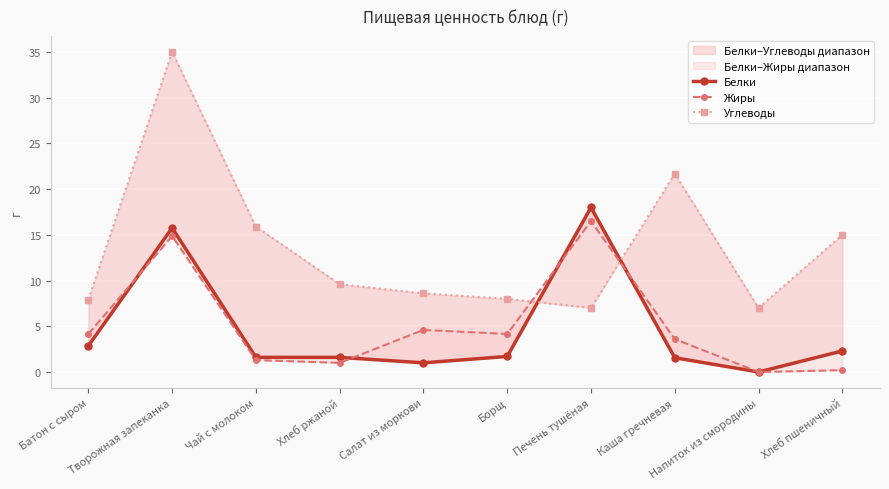

What is the difference between the highest and lowest values at Чай с молоком?

14.6